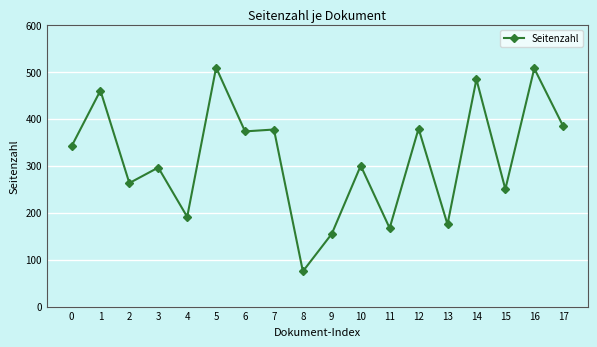

What is the sum of all values?

5686